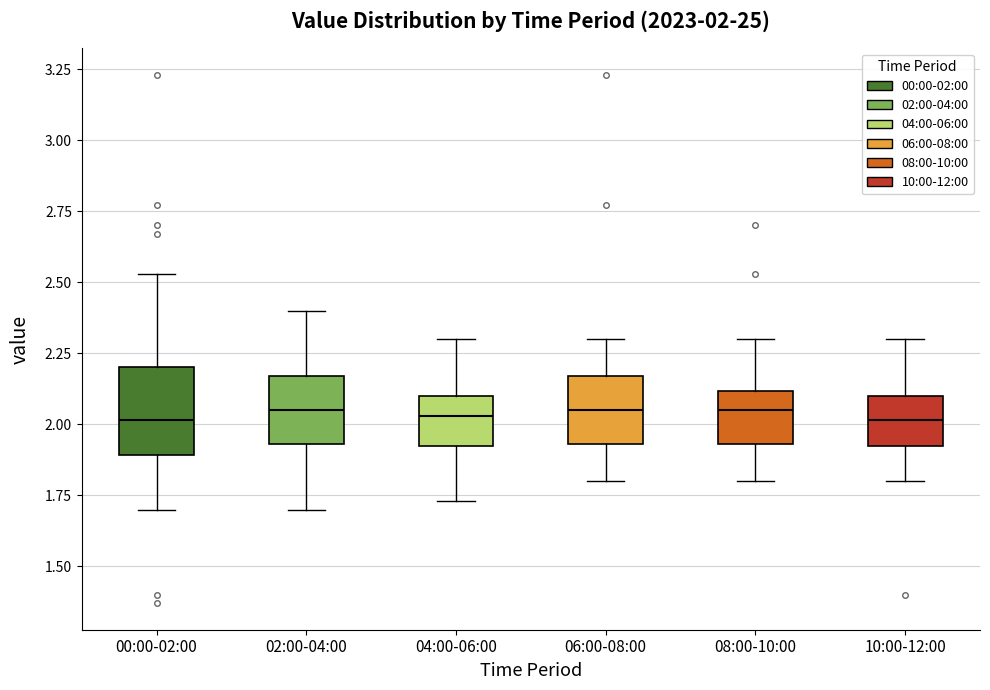

Comparing the boxes themselves (not the whiskers), which one is the tallest?

00:00-02:00